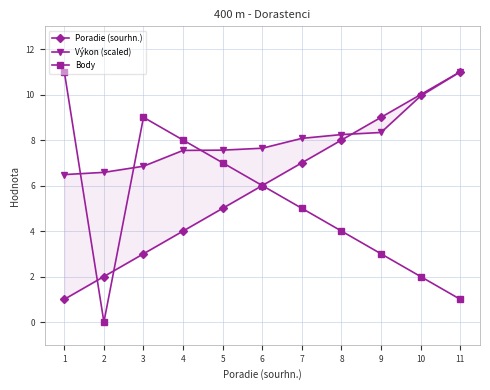

True or false: Body has a value of 6.0 at 6.

True